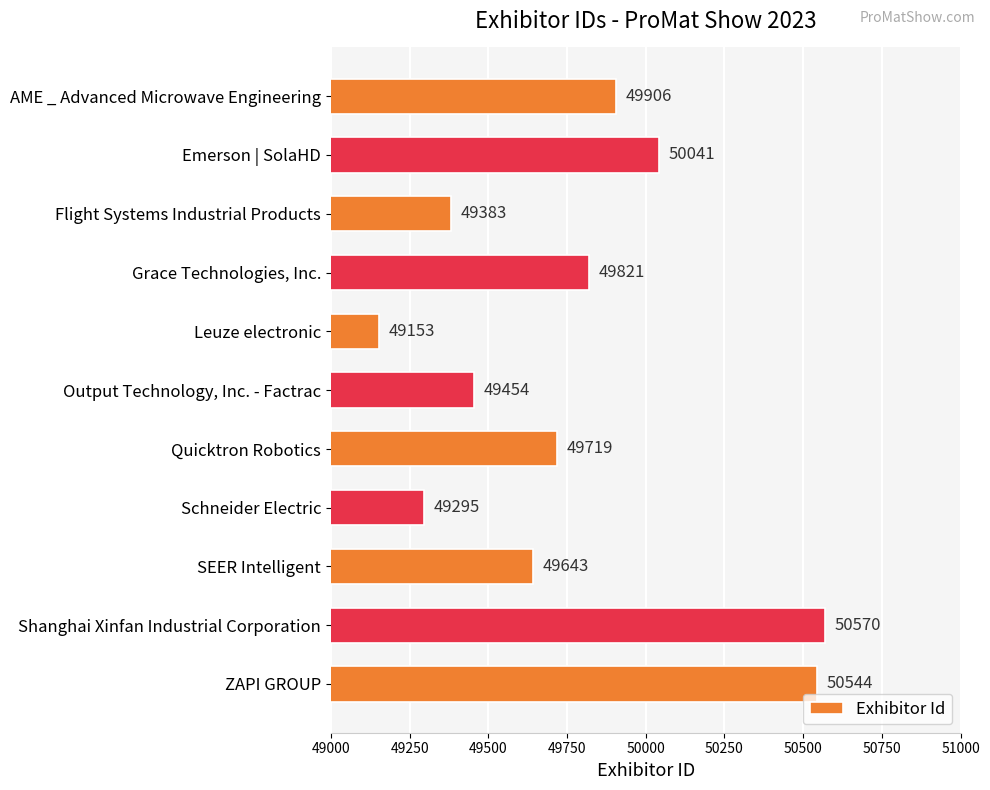

How many data points are less than 49719?

5